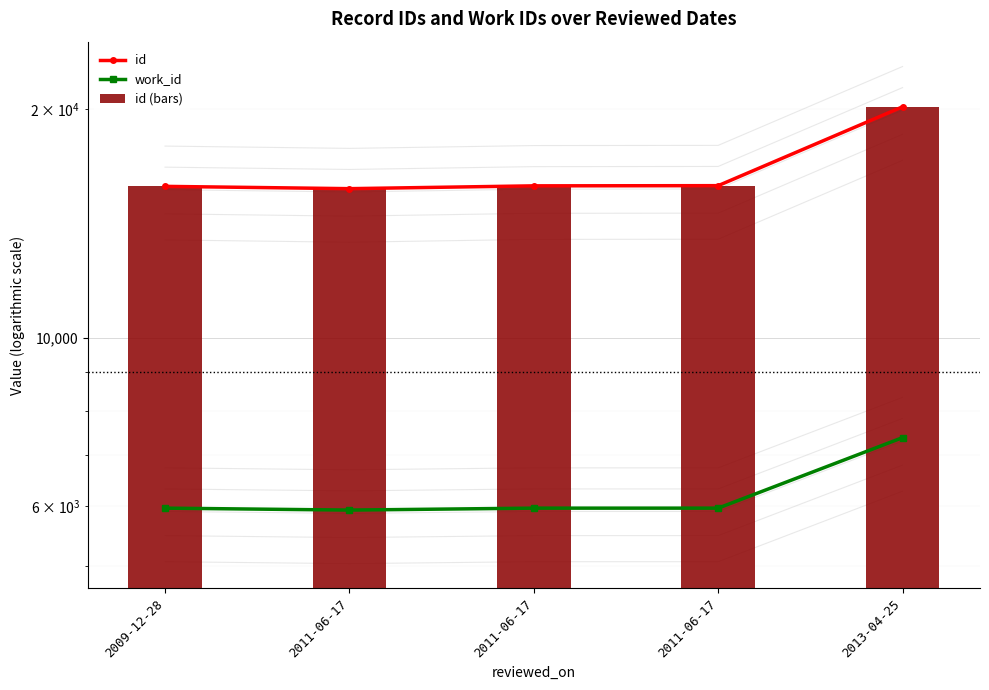

What are all the series names shown in the legend?

id, work_id, id (bars)